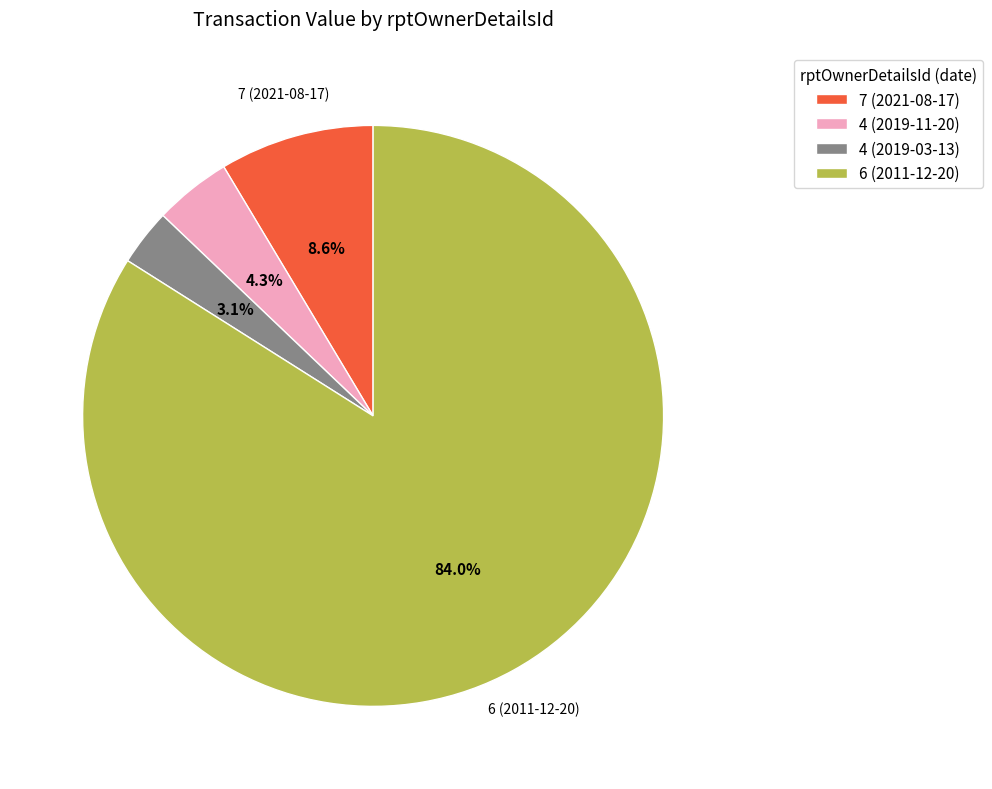

What percentage is the 4 (2019-03-13) slice, to the nearest percent?

3%